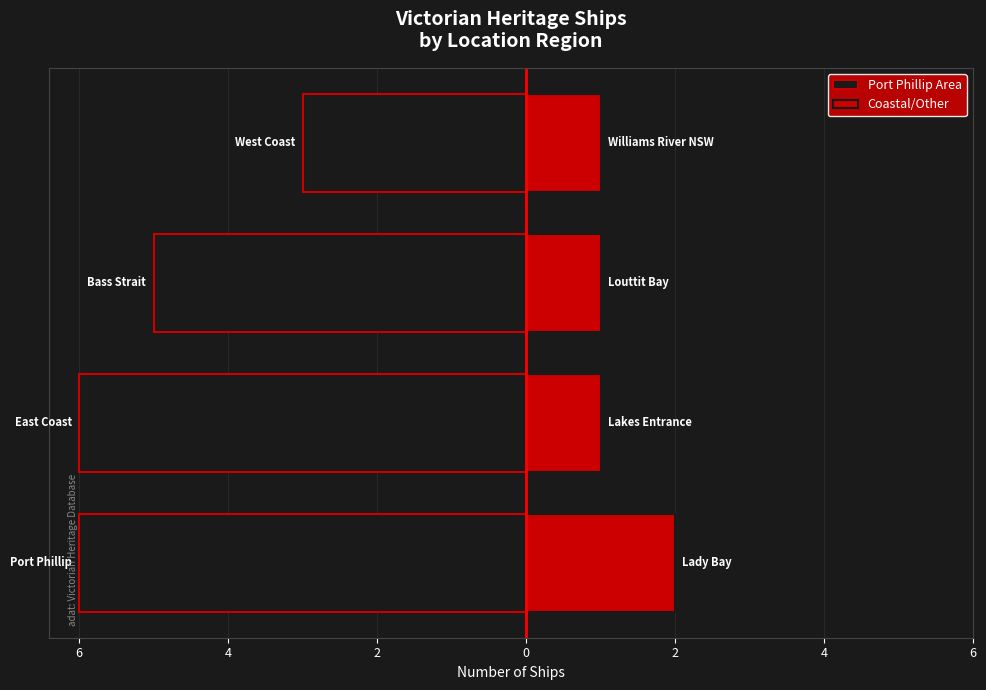

Rank the series by their average value, from lowest to highest.

Port Phillip Area, Coastal/Other